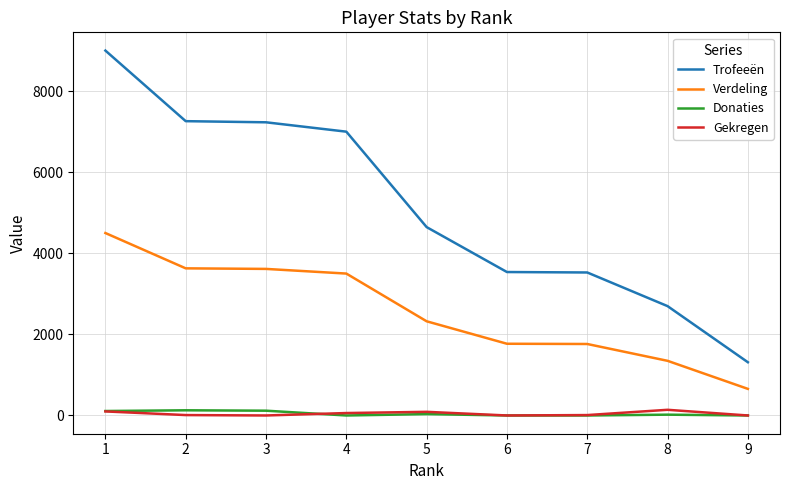

At which label does Verdeling first exceed 2323?

1